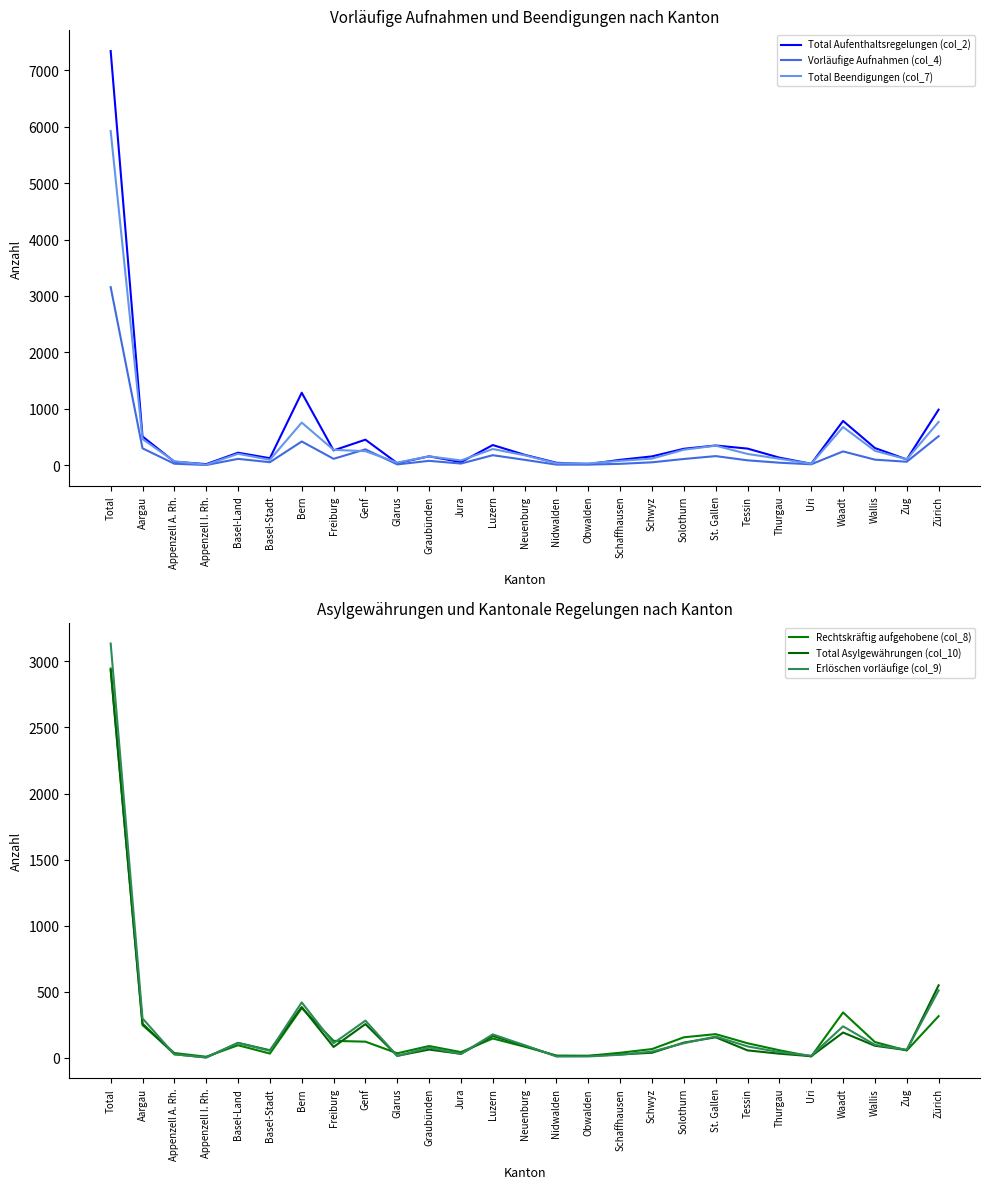

The Vorläufige Aufnahmen (col_4) series shows 4811 at Total. True or false?

False